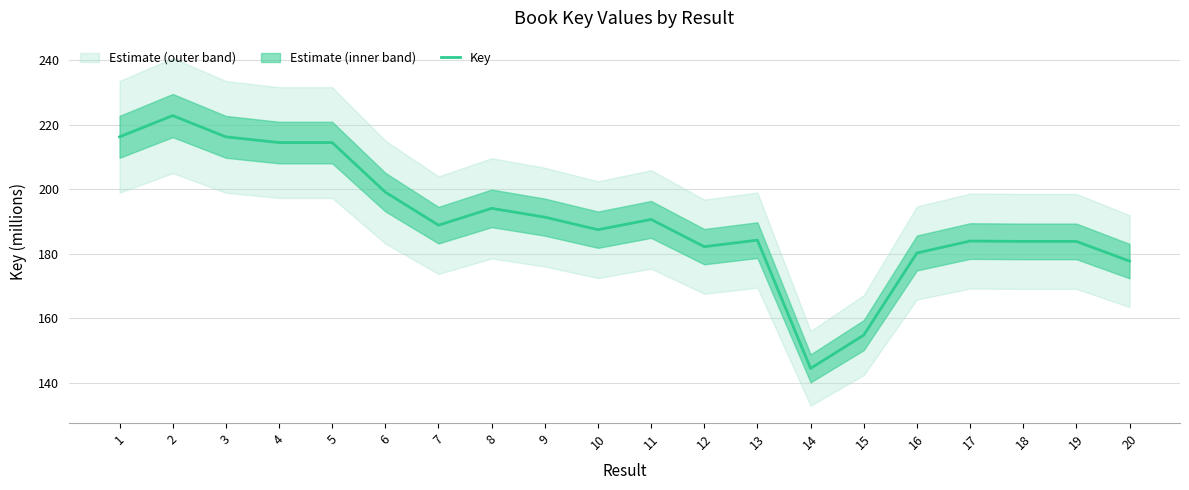

At which category does the chart reach its minimum across all series?

14